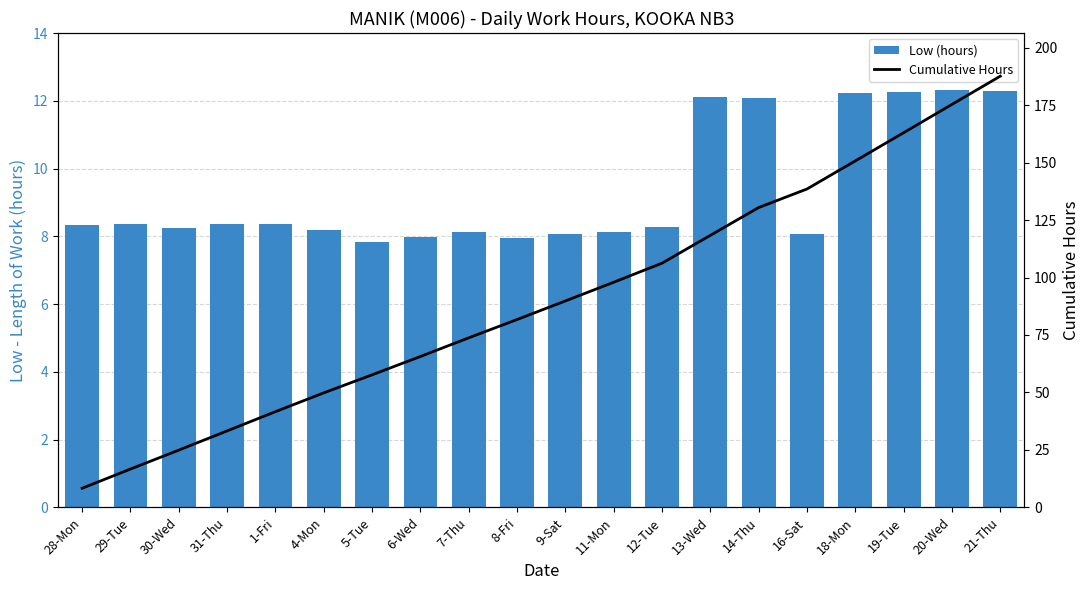

Is it true that Low (hours) equals 13.5 at 9-Sat?

False